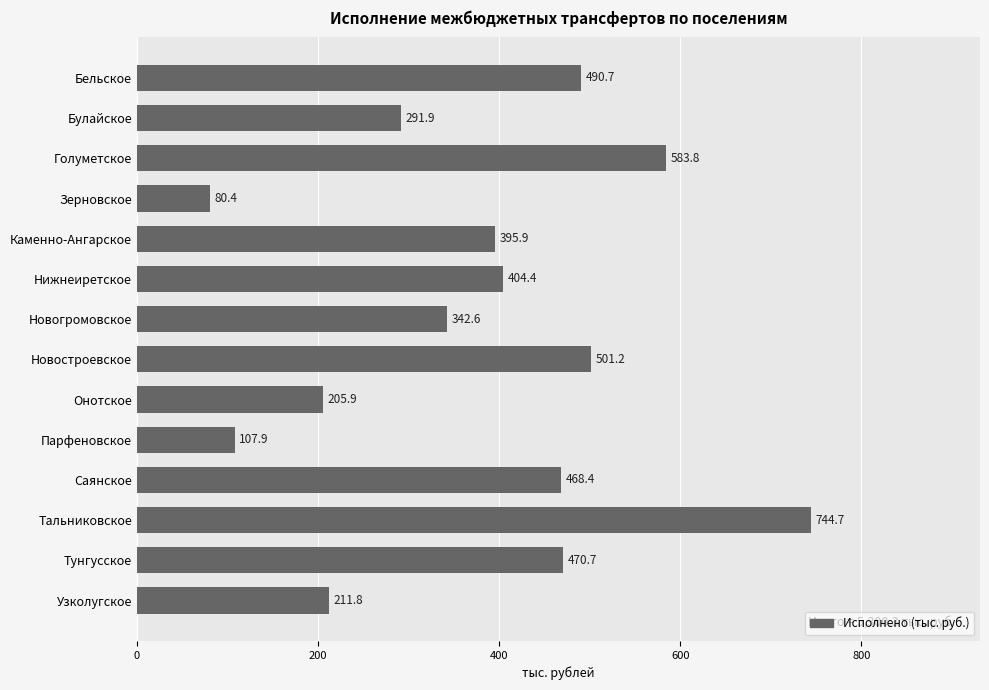

Reading top to bottom, transcribe all the data shown in this chart.

490.7	291.9	583.8	80.4	395.9	404.4	342.6	501.2	205.9	107.9	468.4	744.7	470.7	211.8